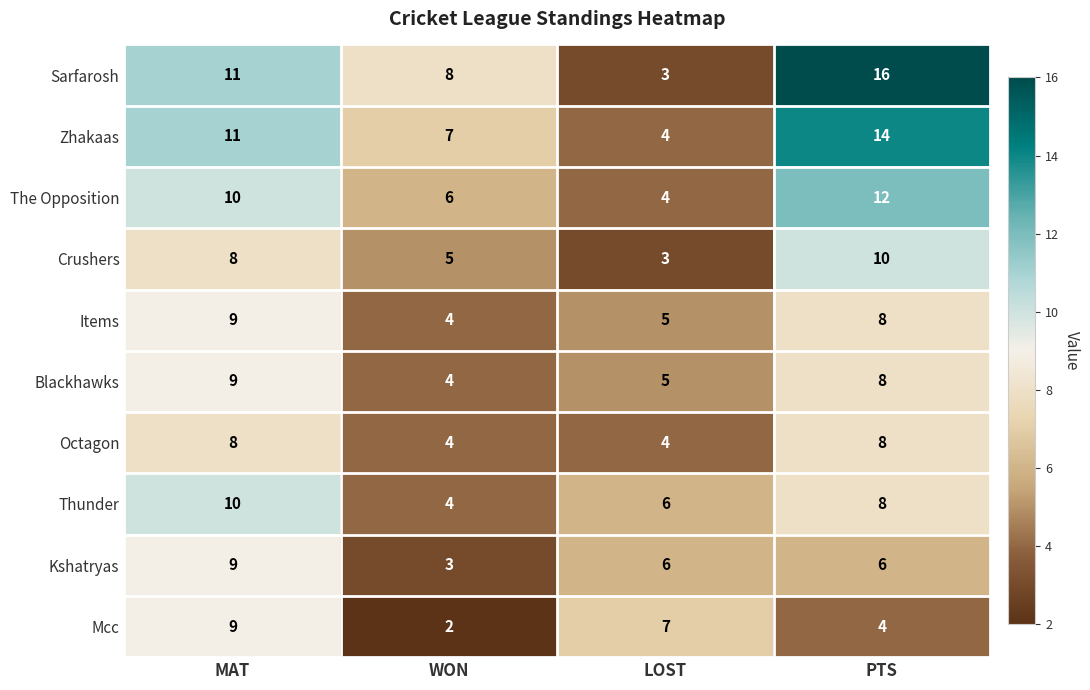

What is the difference between the maximum and minimum values in the Thunder series?

6